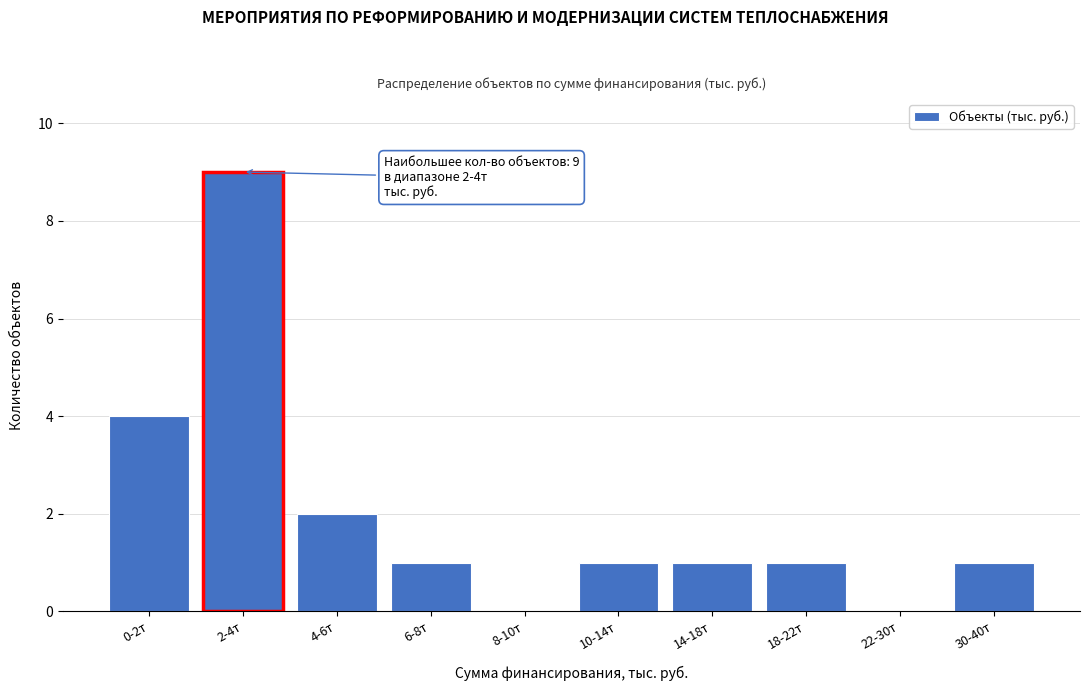

Reading left to right, list all the values displayed in this chart.

0-2т=4	2-4т=9	4-6т=2	6-8т=1	8-10т=0	10-14т=1	14-18т=1	18-22т=1	22-30т=0	30-40т=1